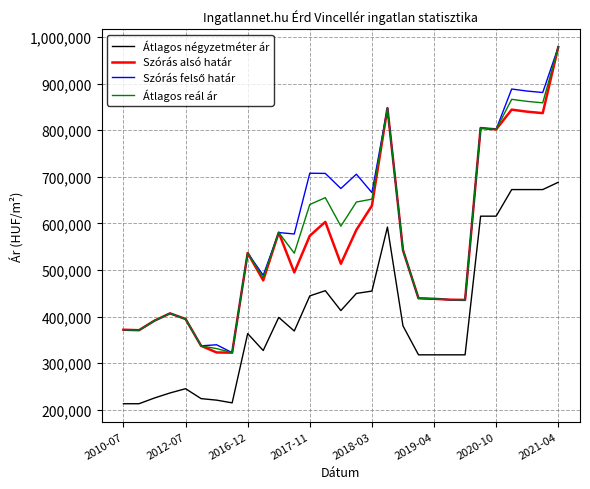

What is the smallest value displayed?

212903